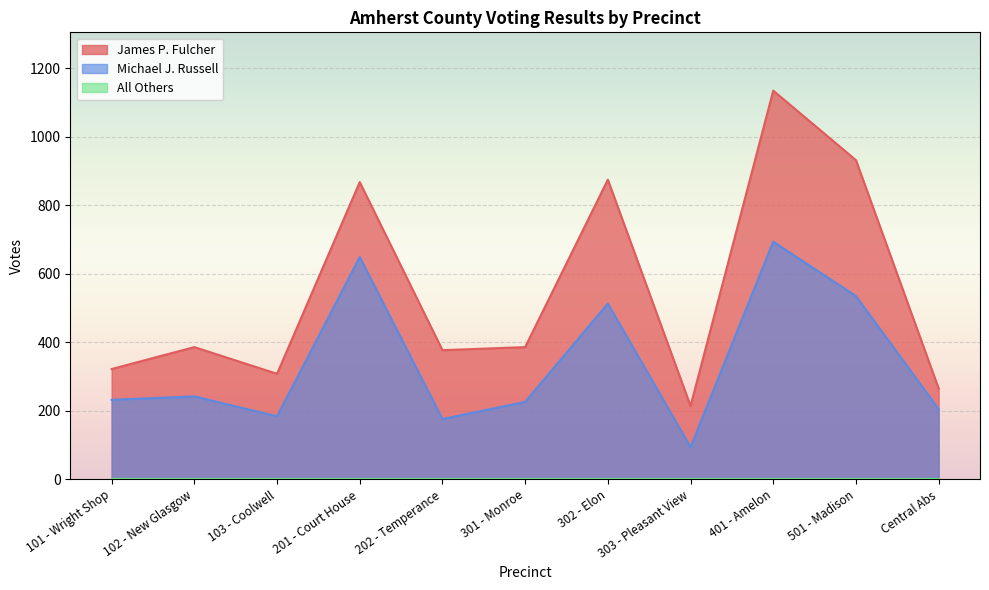

What is the value of the Michael J. Russell point at the 8th from the left?

94